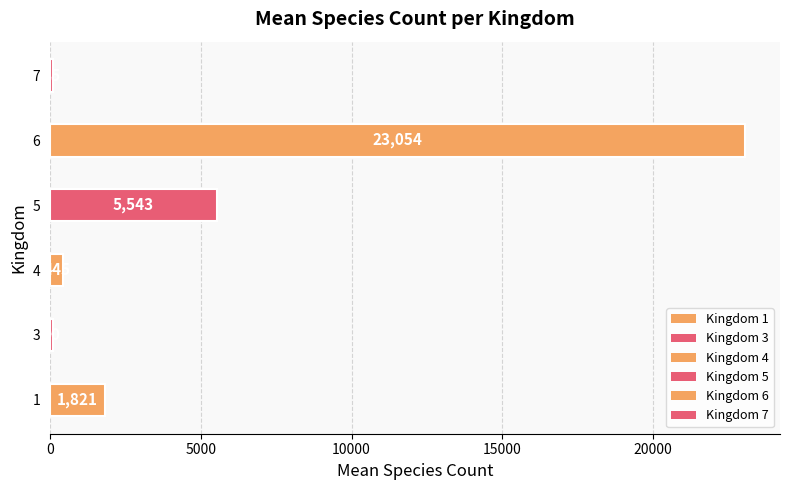

What is the smallest value displayed?

85.0